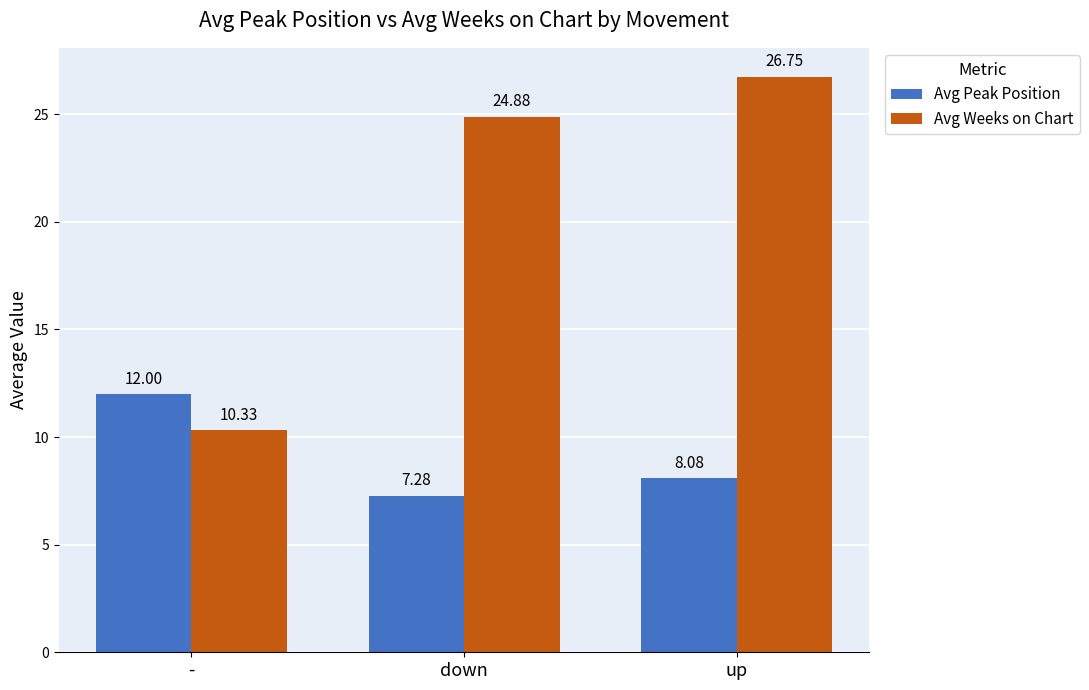

Rank the categories by Avg Weeks on Chart value from lowest to highest.

-, down, up